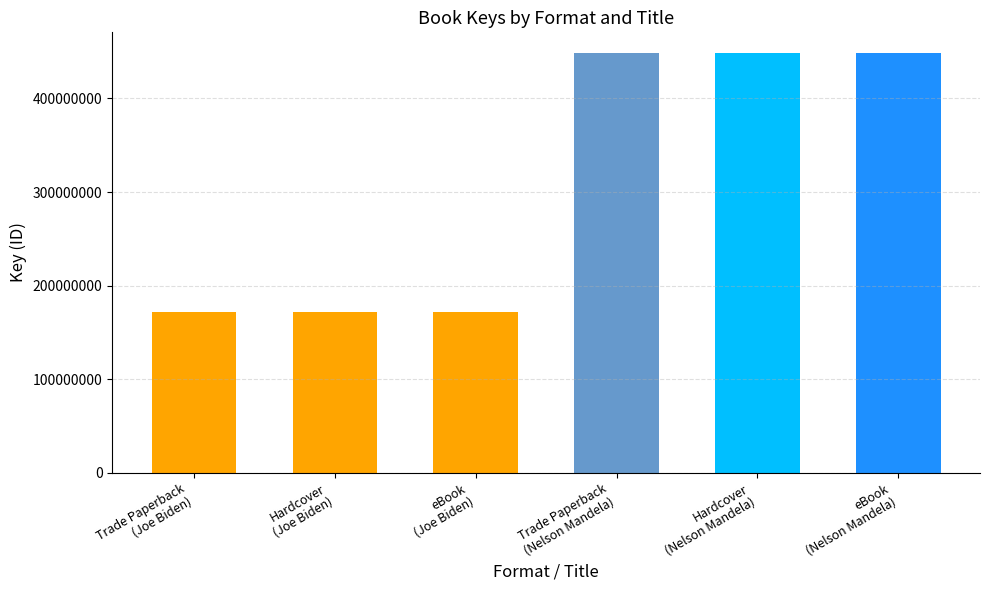

Does the chart contain stacked bars?

No